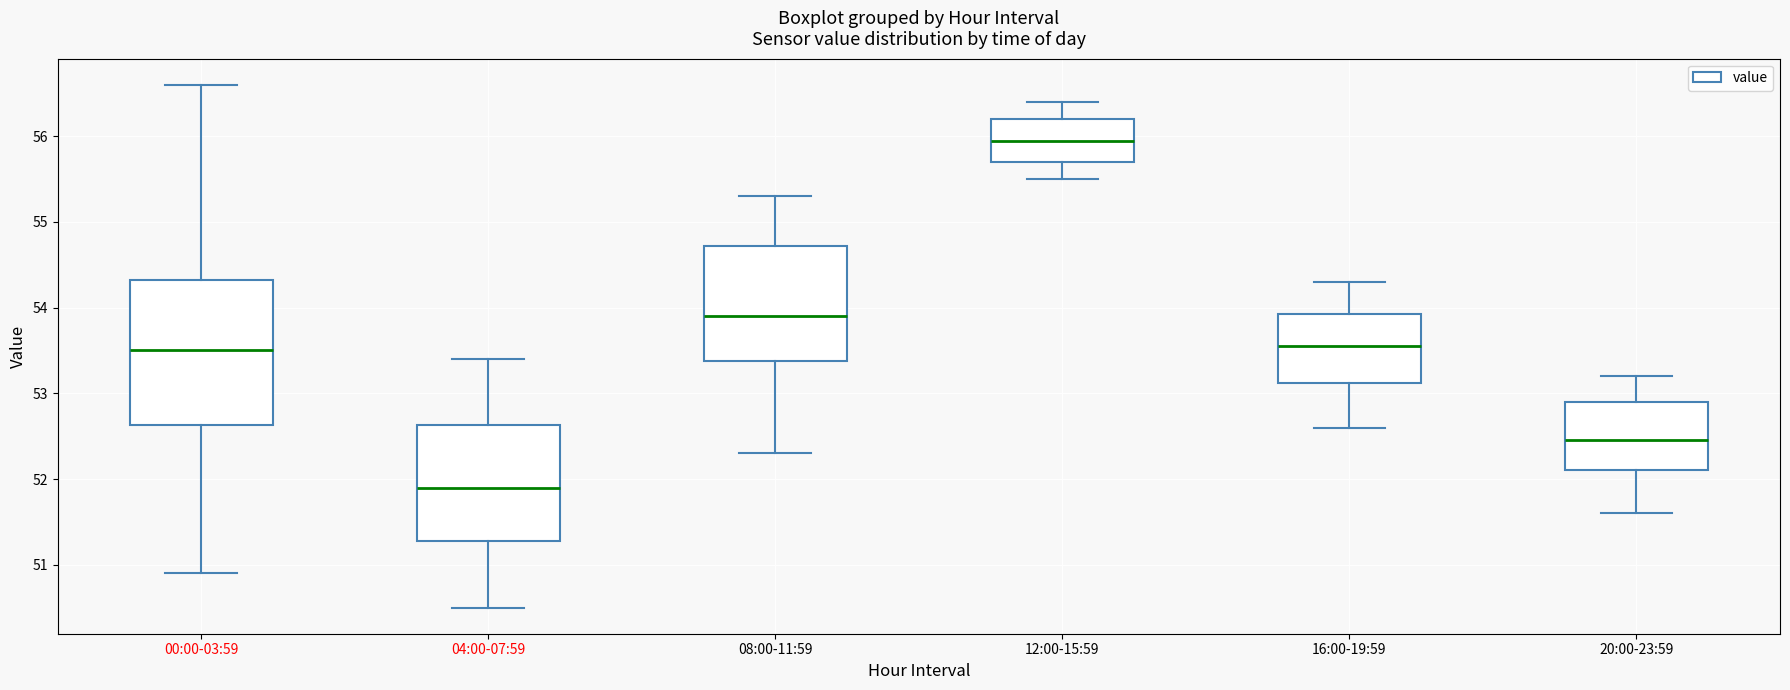

Reading left to right, read every box against the y-axis: the position of its median line, the range the box covers, and the ends of its whiskers. The values are not printed on the chart, so give them approximately, as read against the axis.

00:00-03:59: median 53.5, box 52.6 to 54.3, whiskers 50.9 to 56.6
04:00-07:59: median 51.9, box 51.3 to 52.6, whiskers 50.5 to 53.4
08:00-11:59: median 53.9, box 53.4 to 54.7, whiskers 52.3 to 55.3
12:00-15:59: median 56.0, box 55.7 to 56.2, whiskers 55.5 to 56.4
16:00-19:59: median 53.6, box 53.1 to 53.9, whiskers 52.6 to 54.3
20:00-23:59: median 52.5, box 52.1 to 52.9, whiskers 51.6 to 53.2